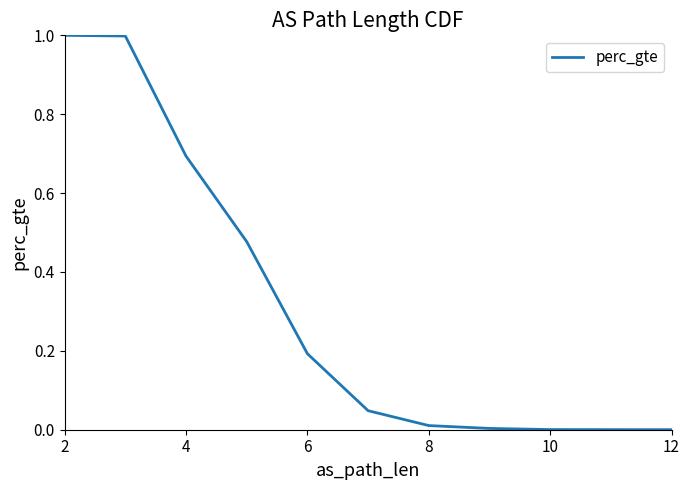

Count the number of data series in this chart.

1